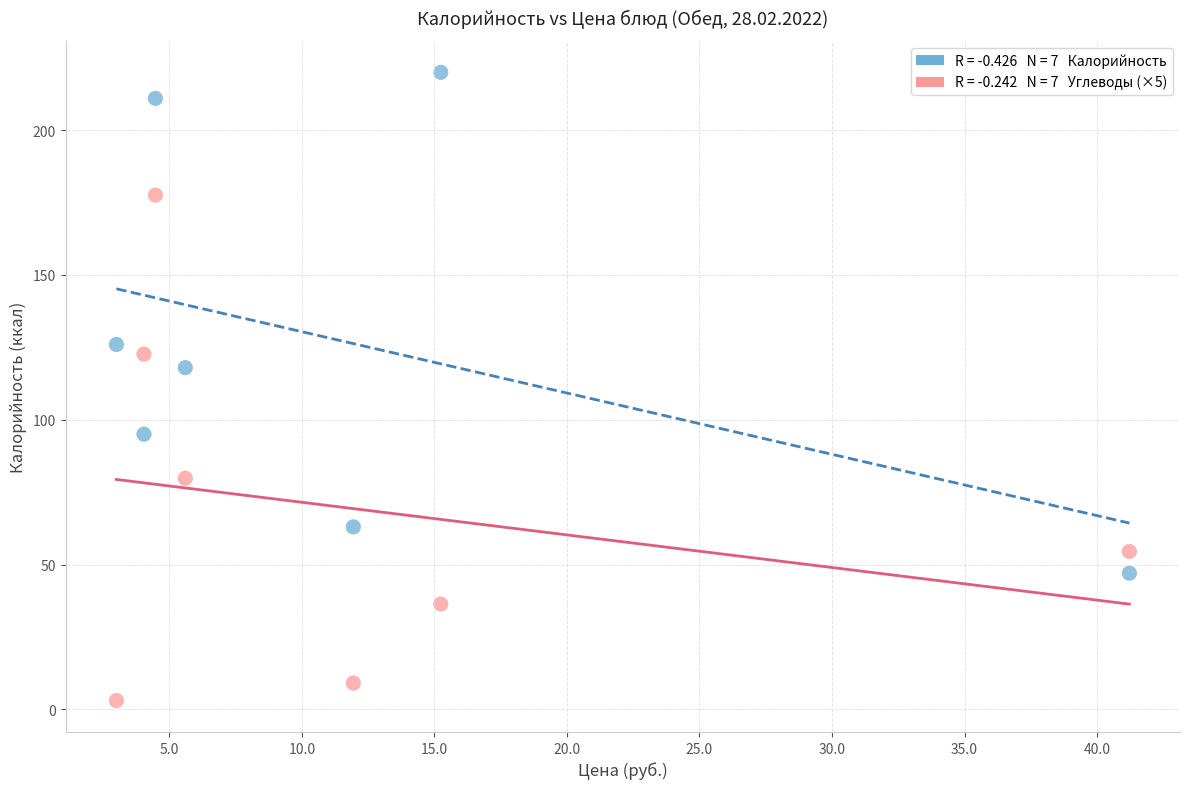

Across all series, what Y value is closest to 111?

118.0